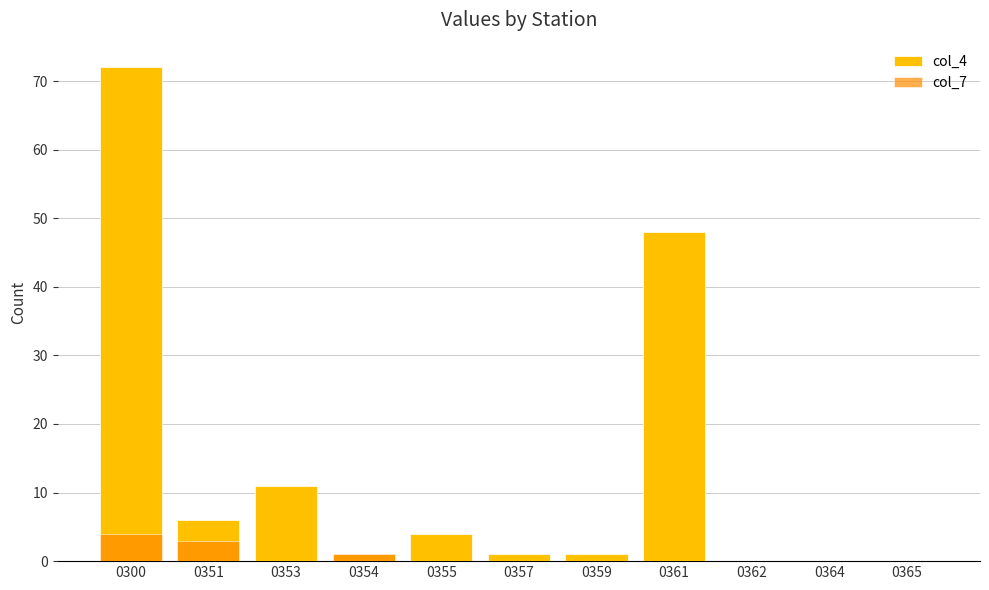

What are all the series names shown in the legend?

col_4, col_7